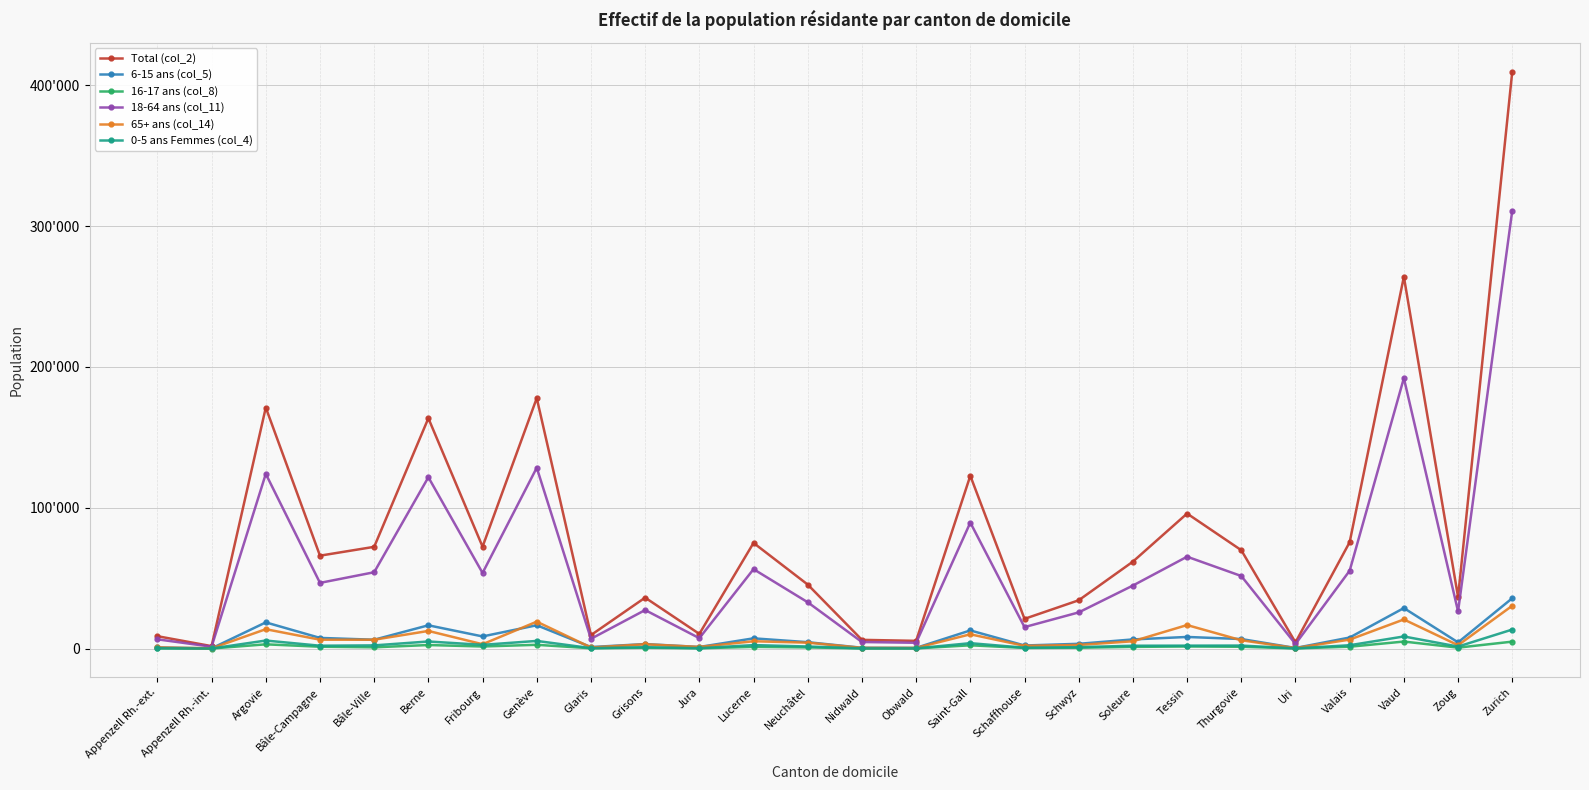

Is it true that 0-5 ans Femmes (col_4) equals 1410 at Zoug?

True